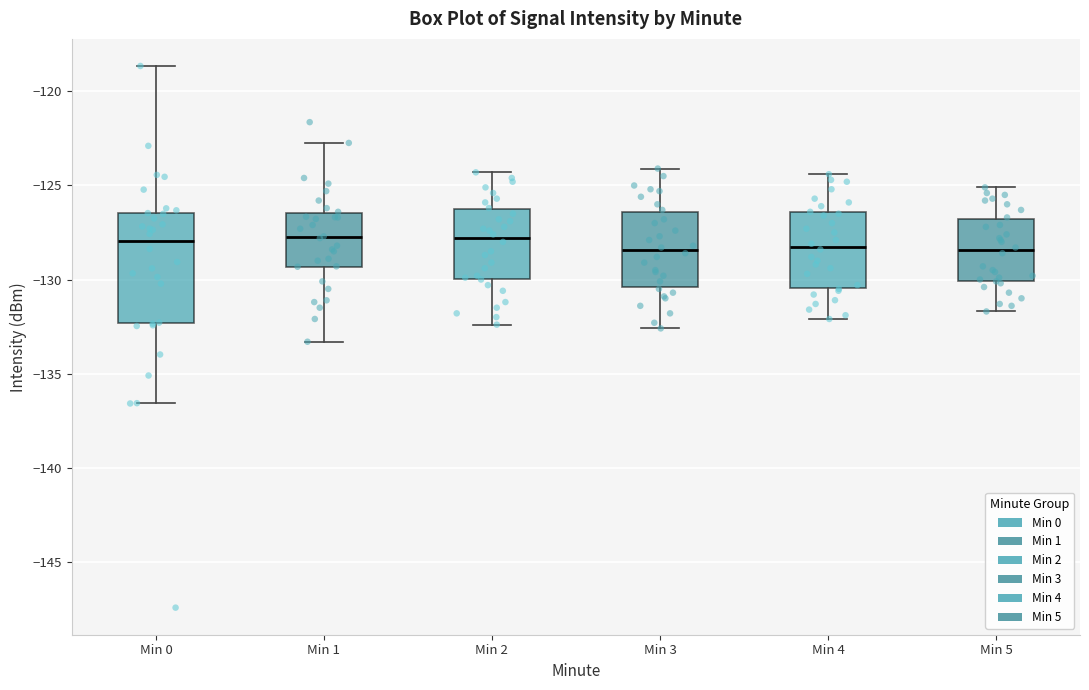

Reading left to right, read every box against the y-axis: the position of its median line, the range the box covers, and the ends of its whiskers. The values are not printed on the chart, so give them approximately, as read against the axis.

Min 0: median -128.0, box -132.5 to -126.5, whiskers -136.5 to -118.5
Min 1: median -128.0, box -129.5 to -126.5, whiskers -133.5 to -122.5
Min 2: median -128.0, box -130.0 to -126.5, whiskers -132.5 to -124.5
Min 3: median -128.5, box -130.5 to -126.5, whiskers -132.5 to -124.0
Min 4: median -128.0, box -130.5 to -126.5, whiskers -132.0 to -124.5
Min 5: median -128.5, box -130.0 to -127.0, whiskers -131.5 to -125.0